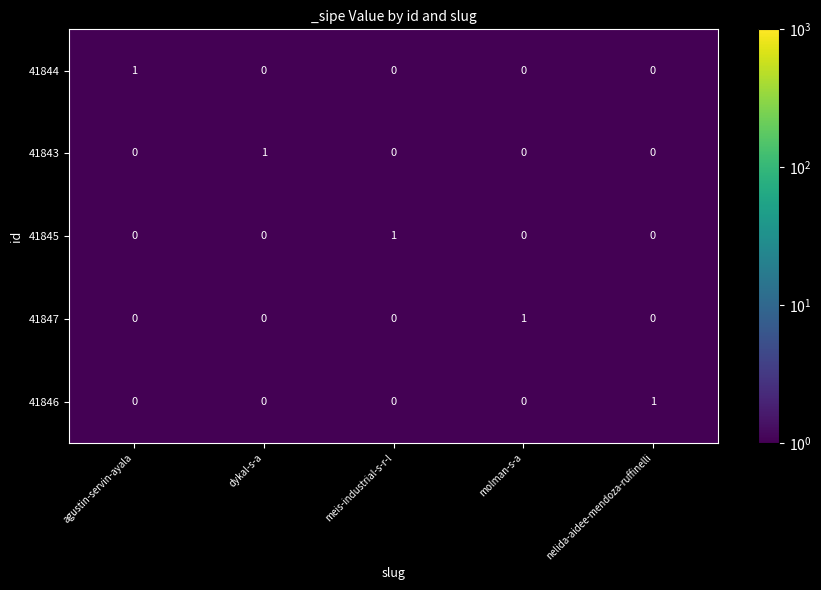

At how many categories does at least one series exceed 0?

5